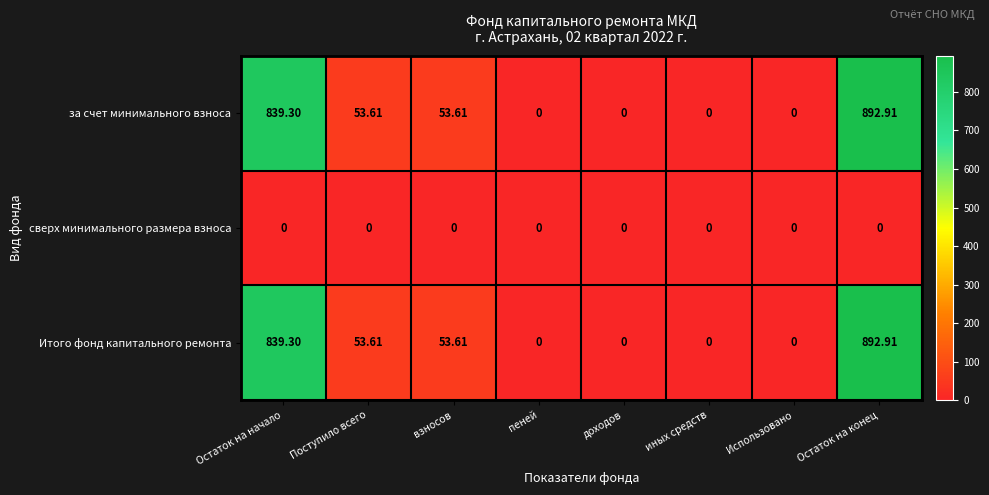

At which label does за счет минимального взноса reach its peak?

Остаток на конец